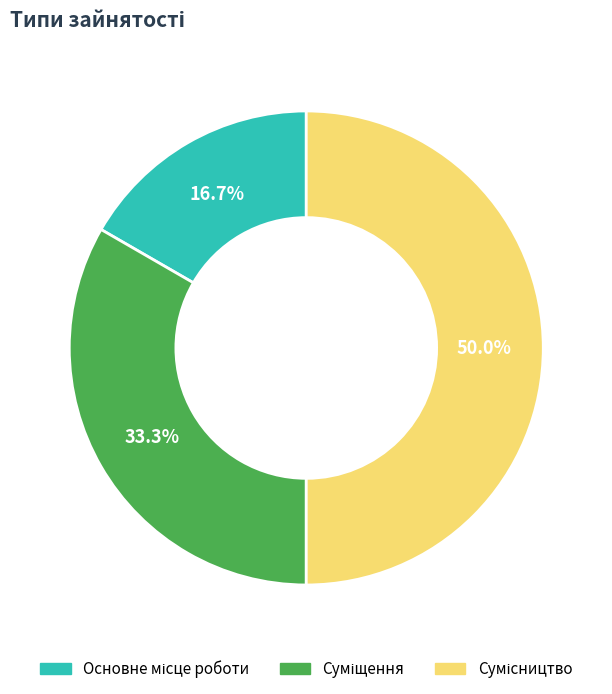

How many segments does this pie chart have?

3